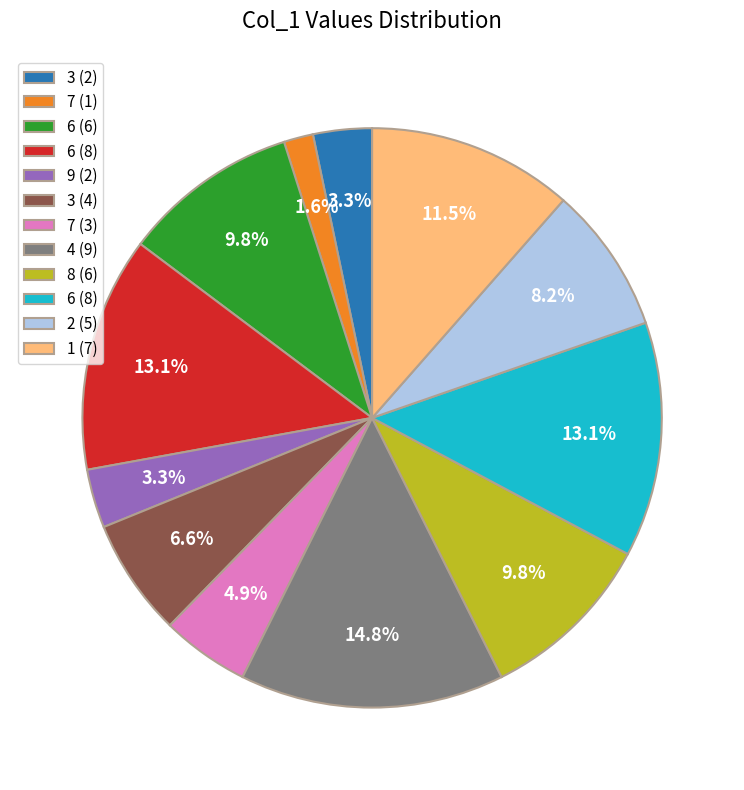

Is there a majority slice in this chart?

No